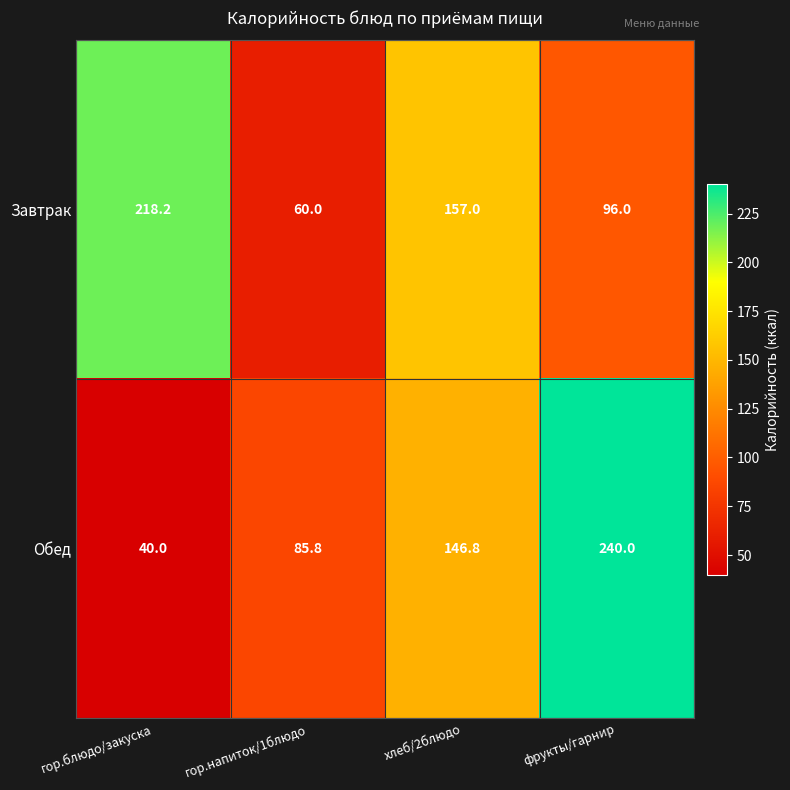

List the series in order of their overall mean, highest first.

Завтрак, Обед